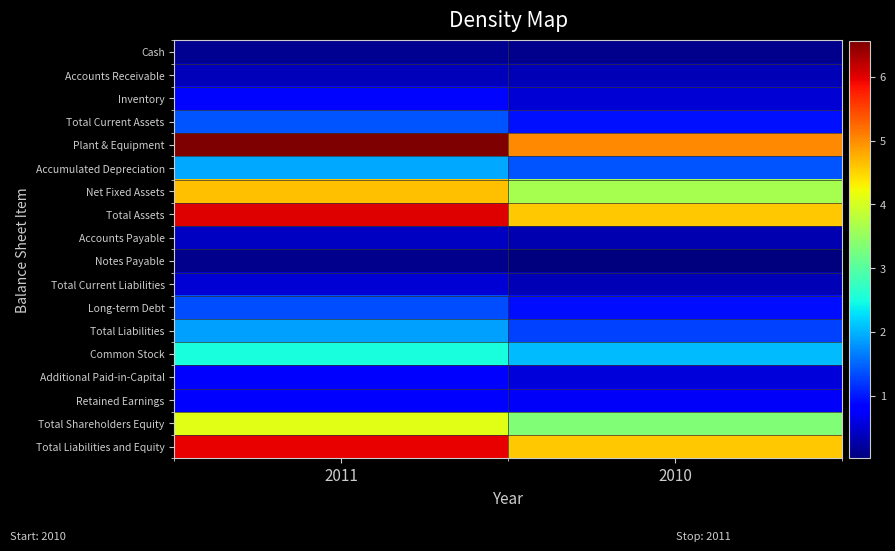

What is the total value across all series at 2011?

40359945